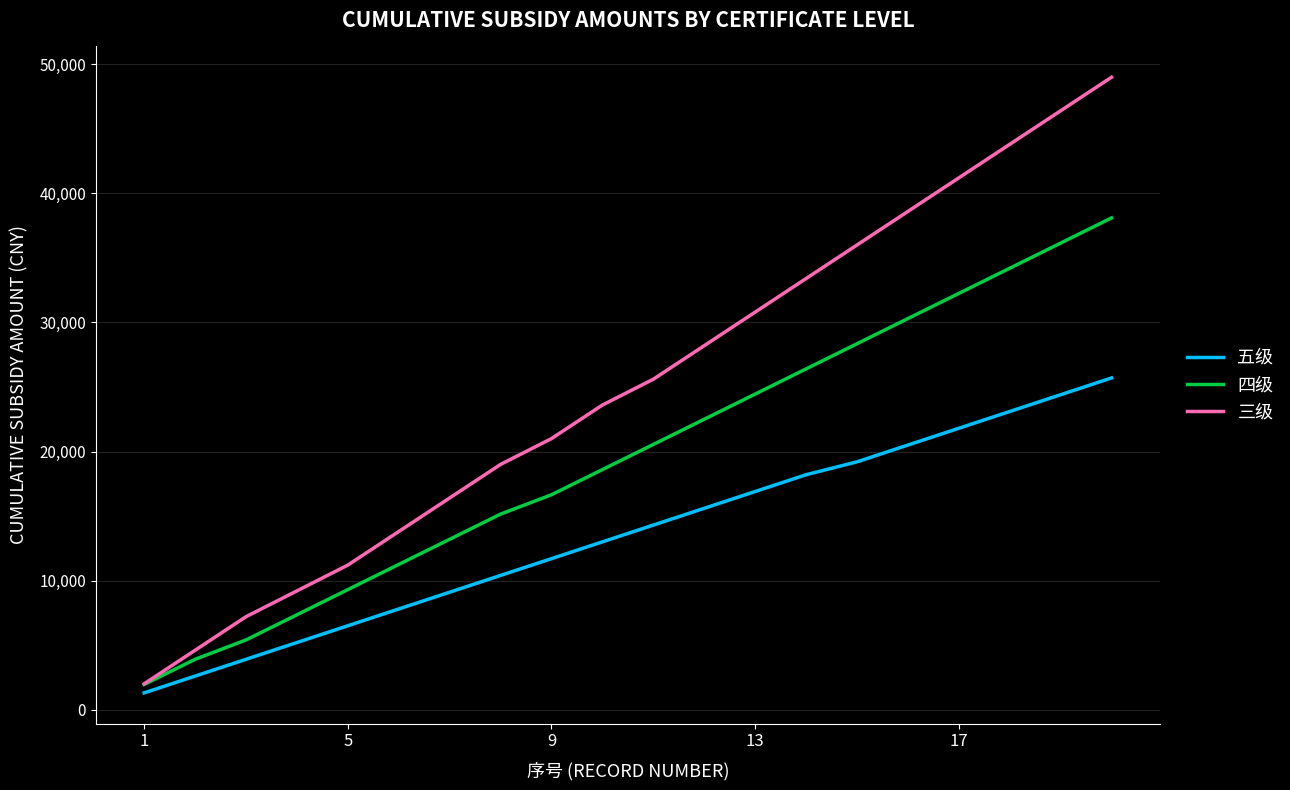

Which series has the largest range (max minus min)?

三级